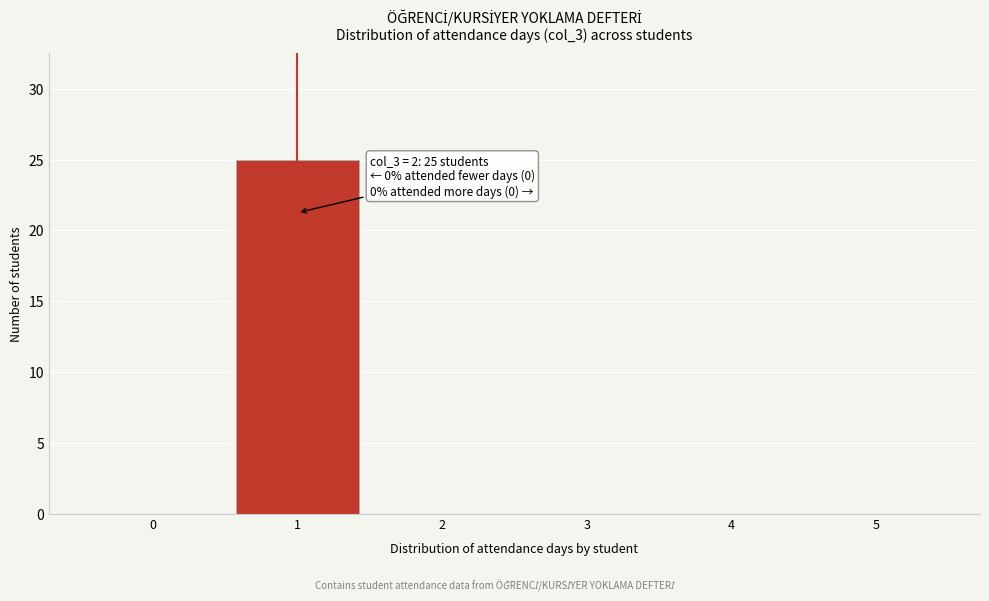

Reading left to right, what are all the values shown in this chart?

0=0	1=25	2=0	3=0	4=0	5=0